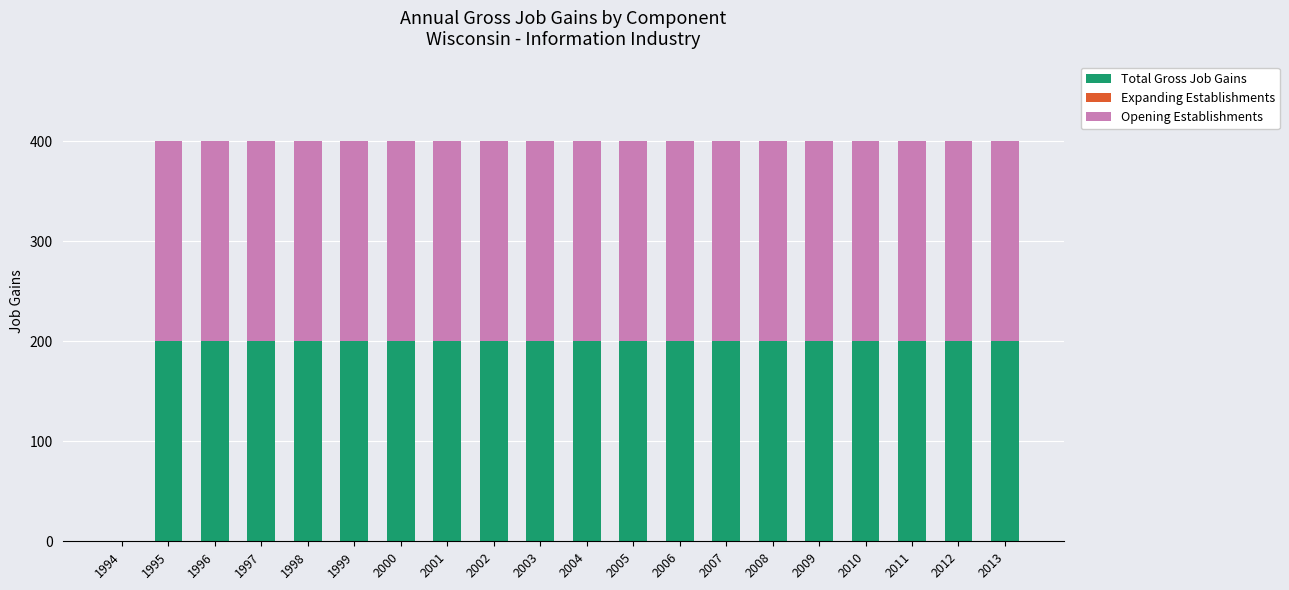

What is the total value across all series at 2009?

400